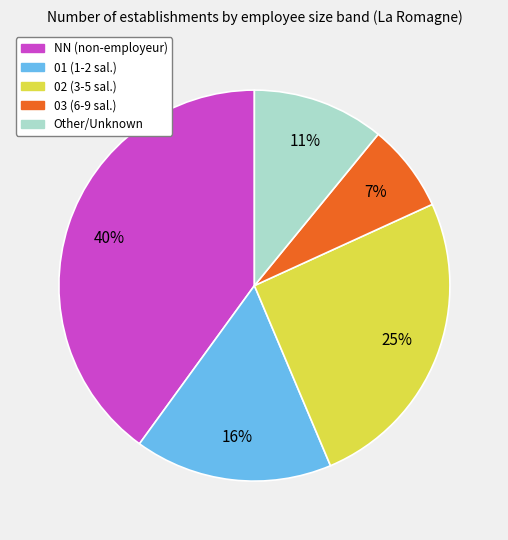

To the nearest percent, what is the difference between the largest and smallest slice percentages?

33%